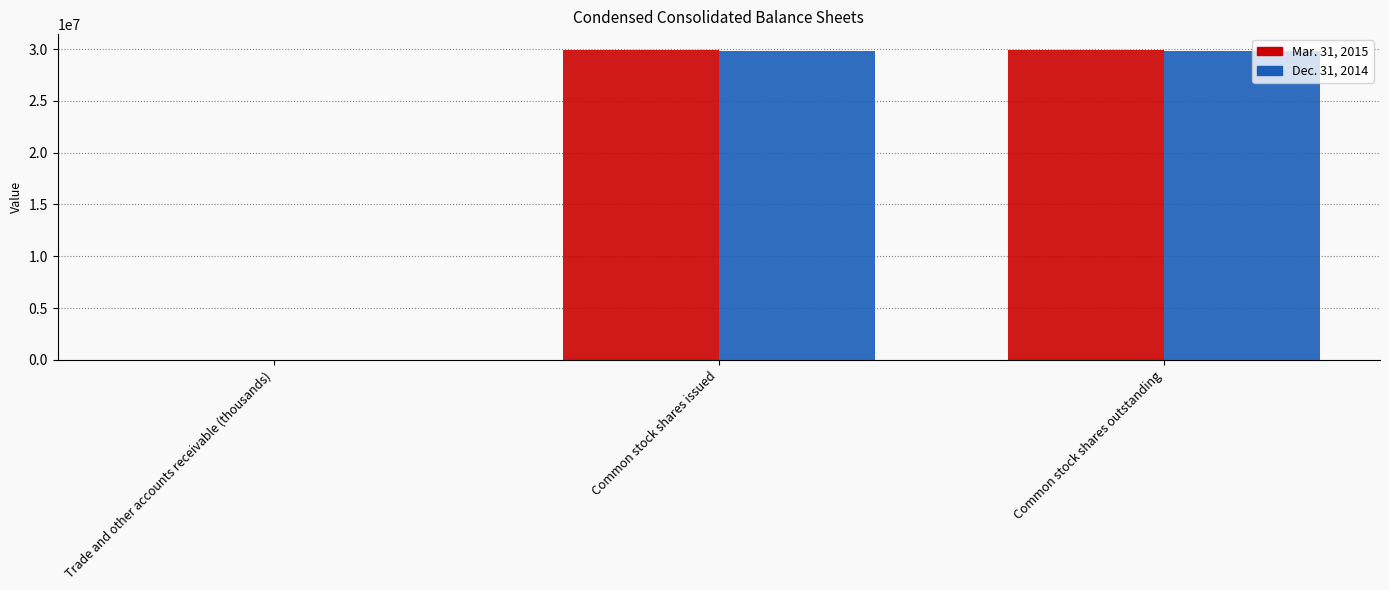

Is the value of Dec. 31, 2014 at Common stock shares issued greater than the value of Mar. 31, 2015 at Trade and other accounts receivable (thousands)?

Yes